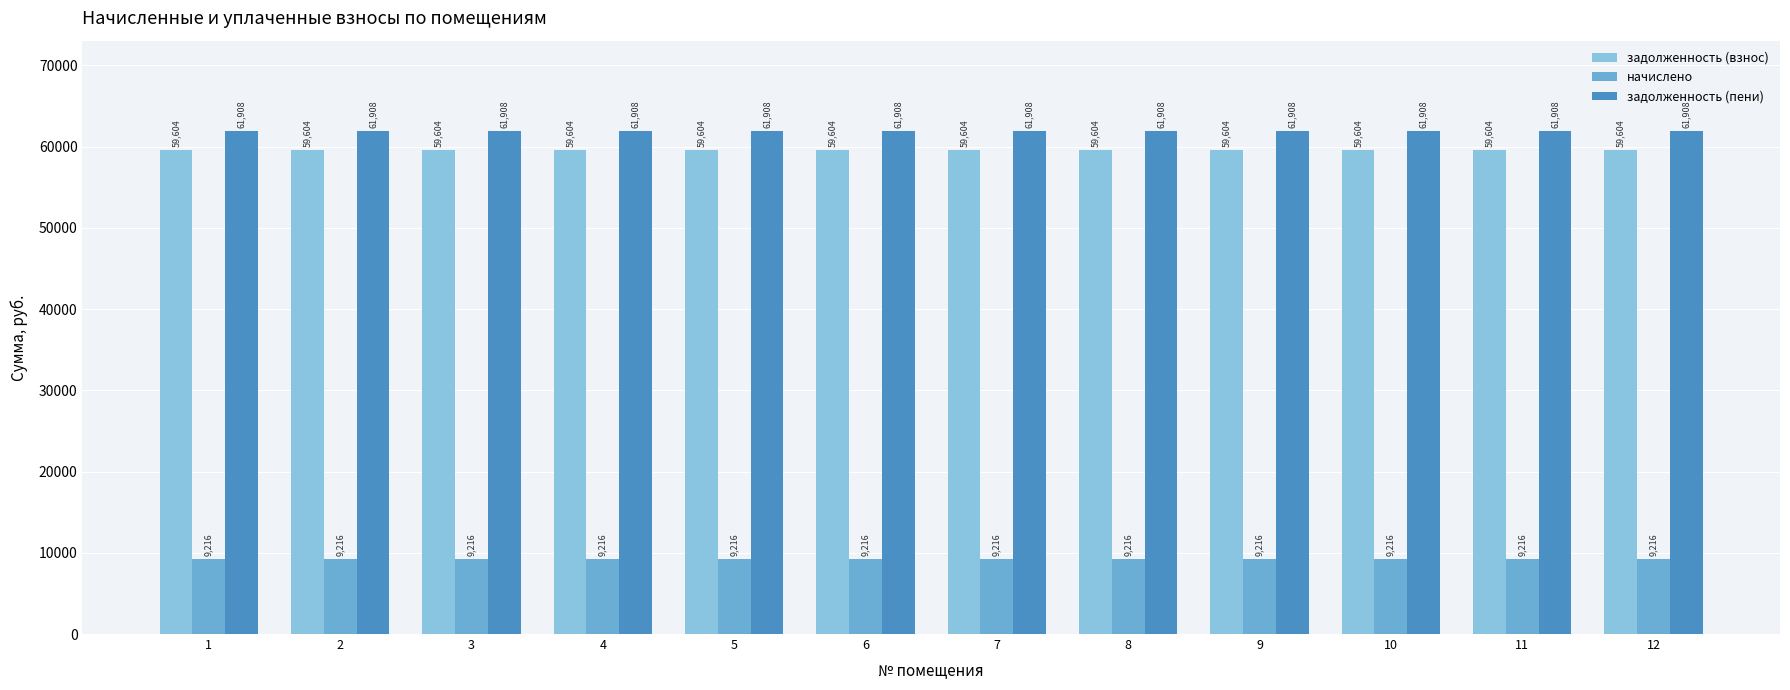

List the series in order of their peak value, lowest first.

начислено, задолженность (взнос), задолженность (пени)